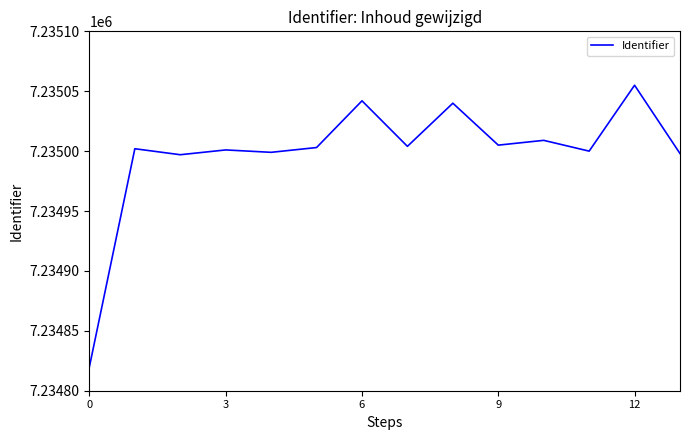

What is the maximum value shown in the chart?

7235055